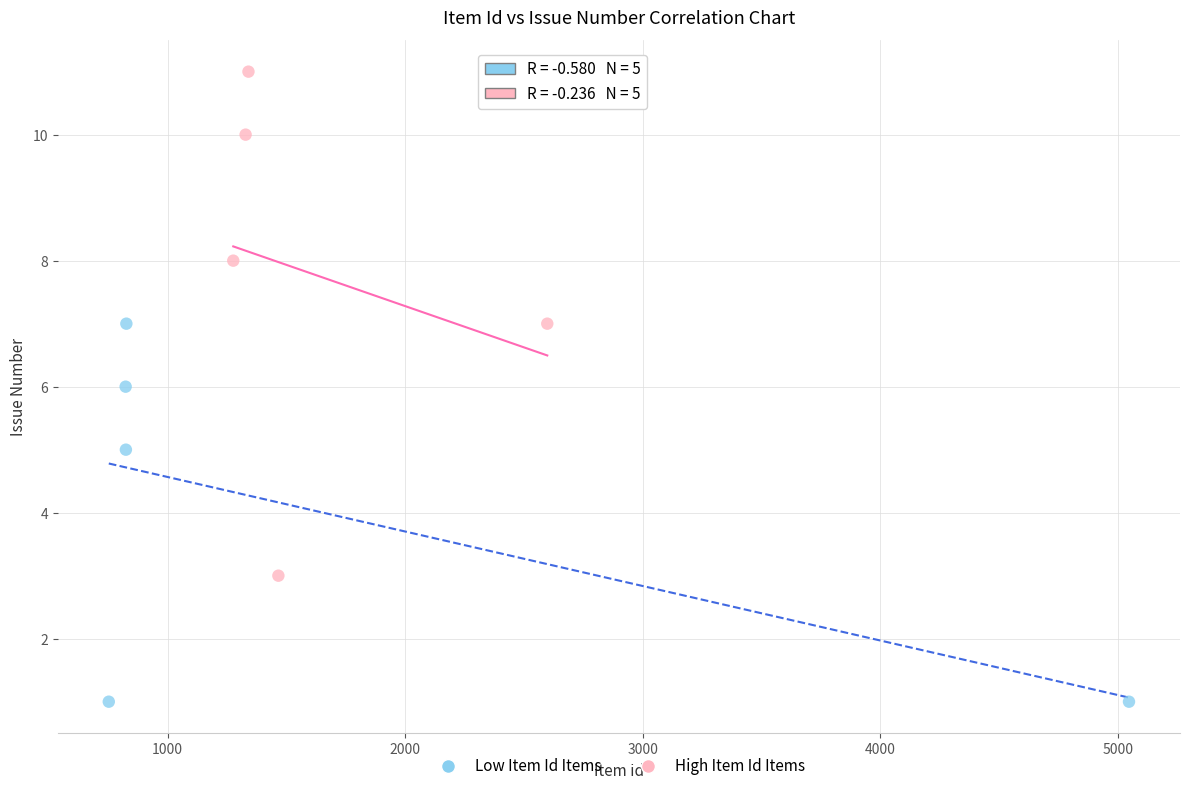

Which series has the largest Y range (max minus min)?

High Item Id Items